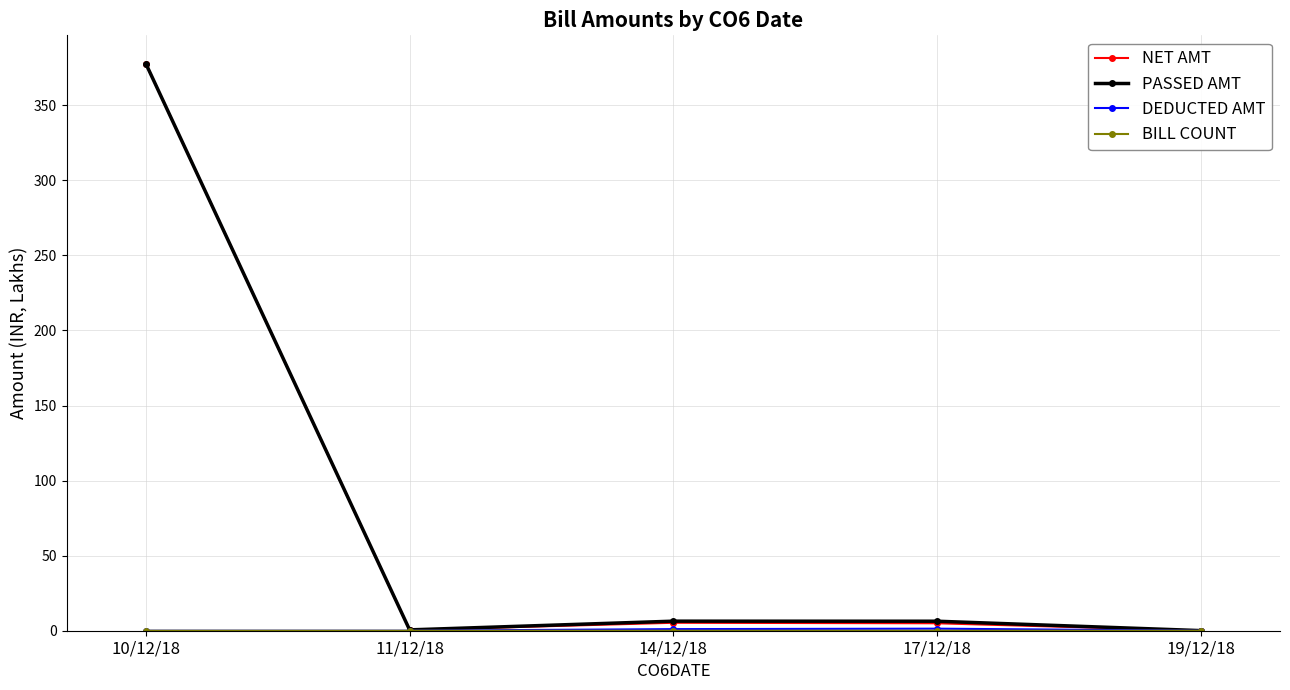

True or false: PASSED AMT has more than 2 interior local peaks.

False